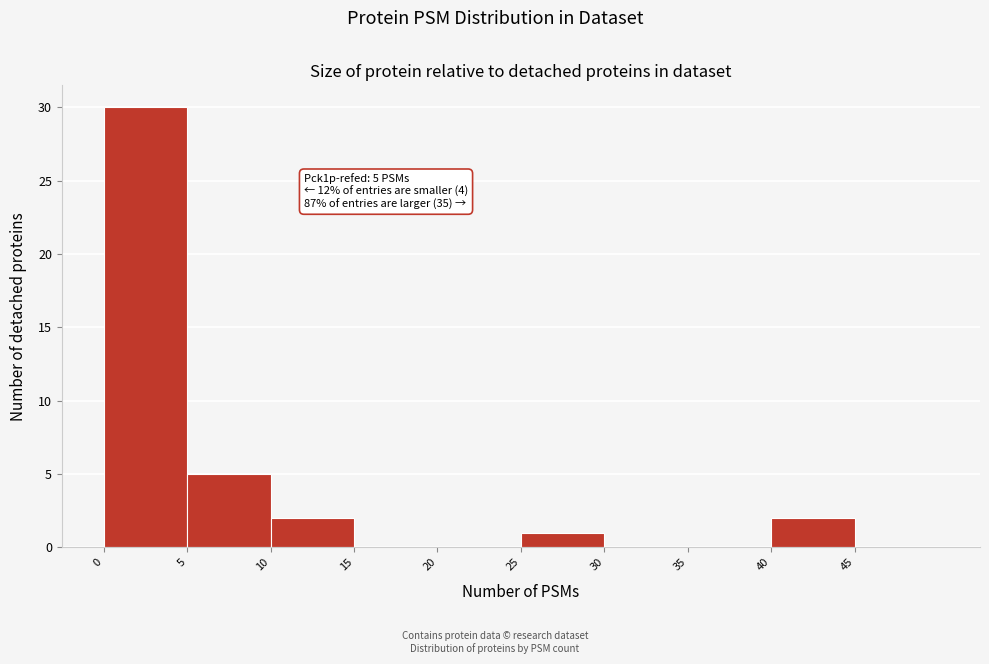

Over which range of the x-axis is the bar tallest?

0 to 5